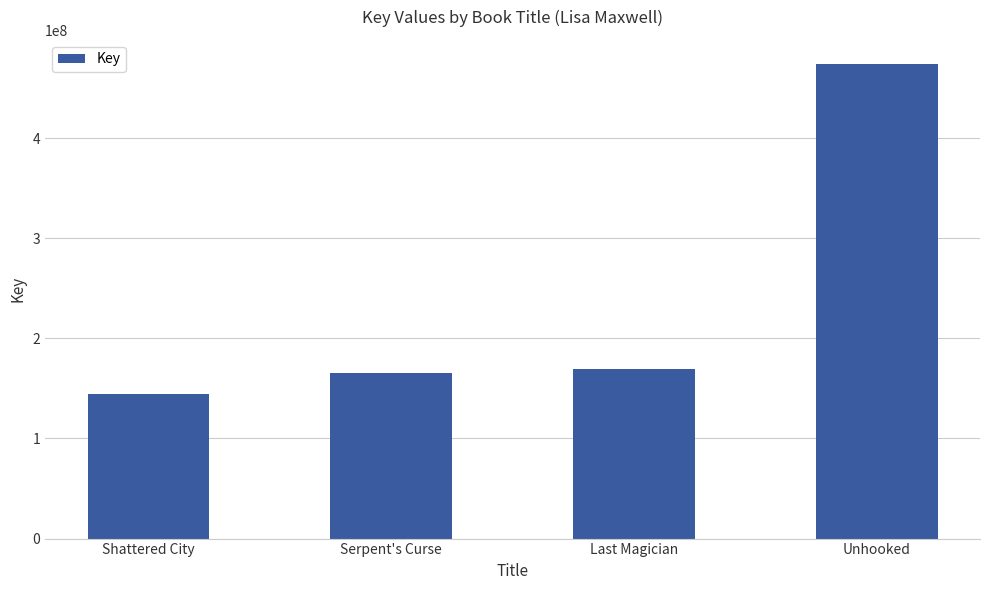

Is it true that the value at Shattered City is 144828474?

True